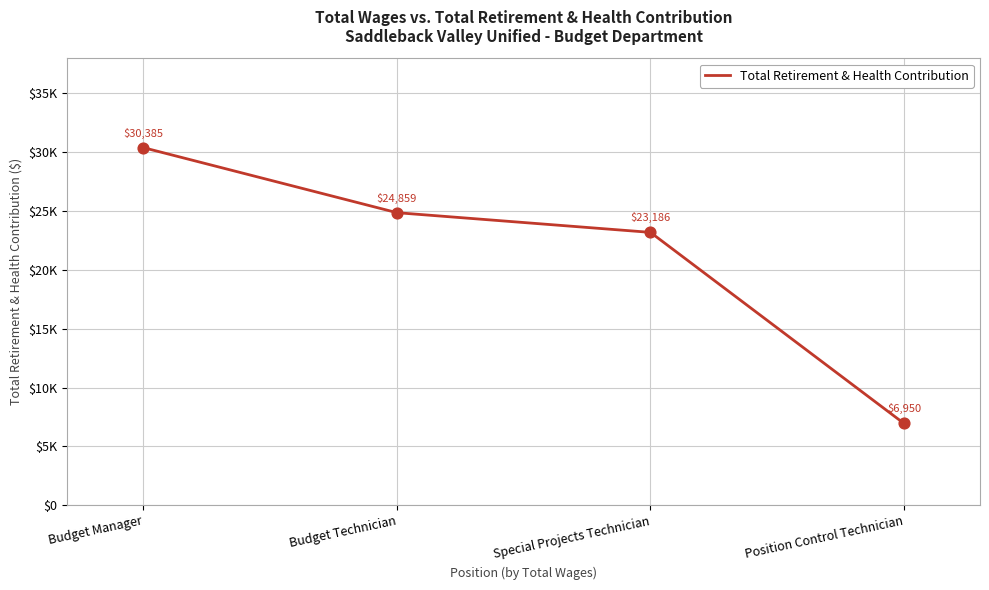

Does the chart have visible grid lines?

Yes